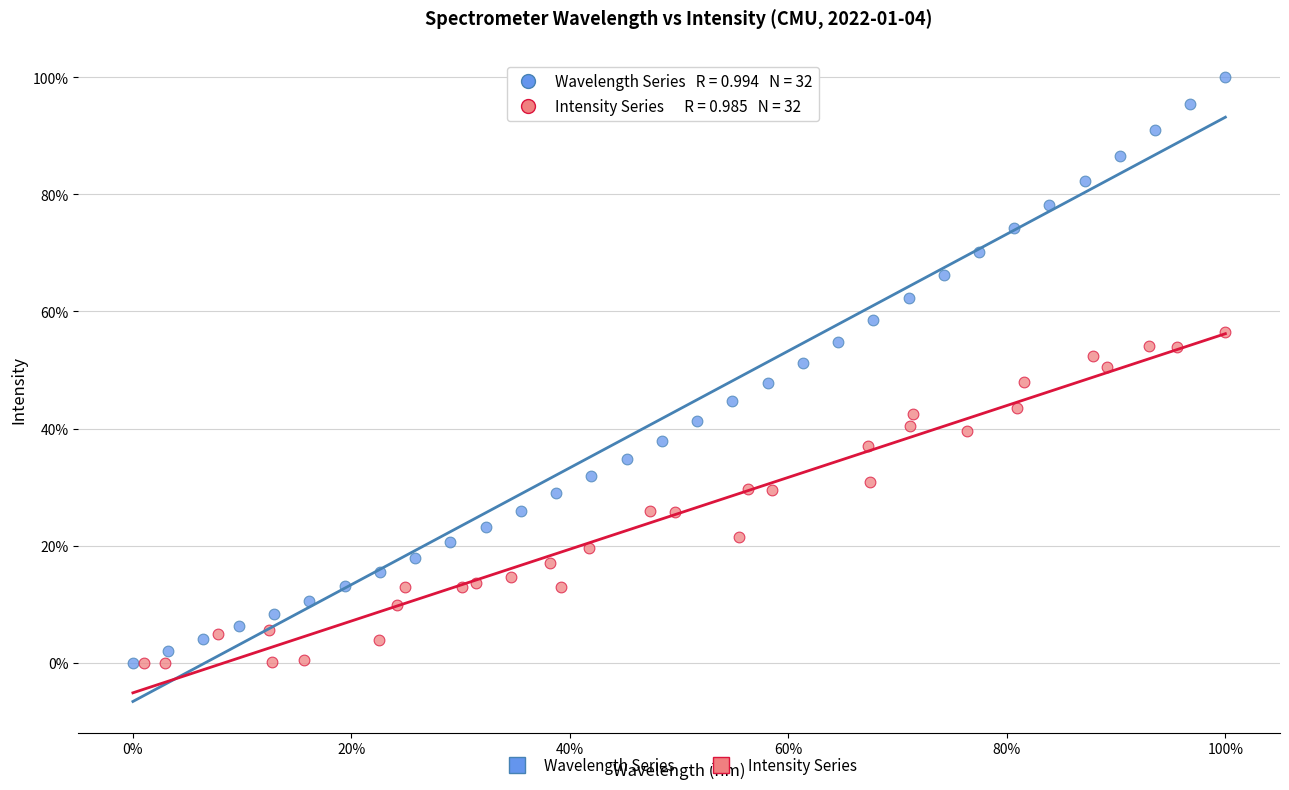

Which series has the widest spread of Y values?

Wavelength Series